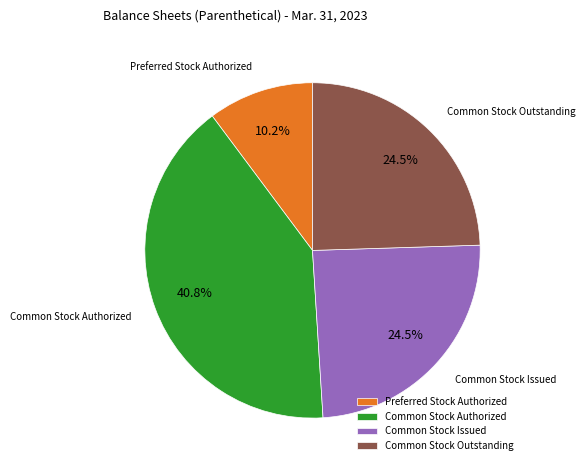

Between Common Stock Outstanding and Preferred Stock Authorized, which is larger?

Common Stock Outstanding